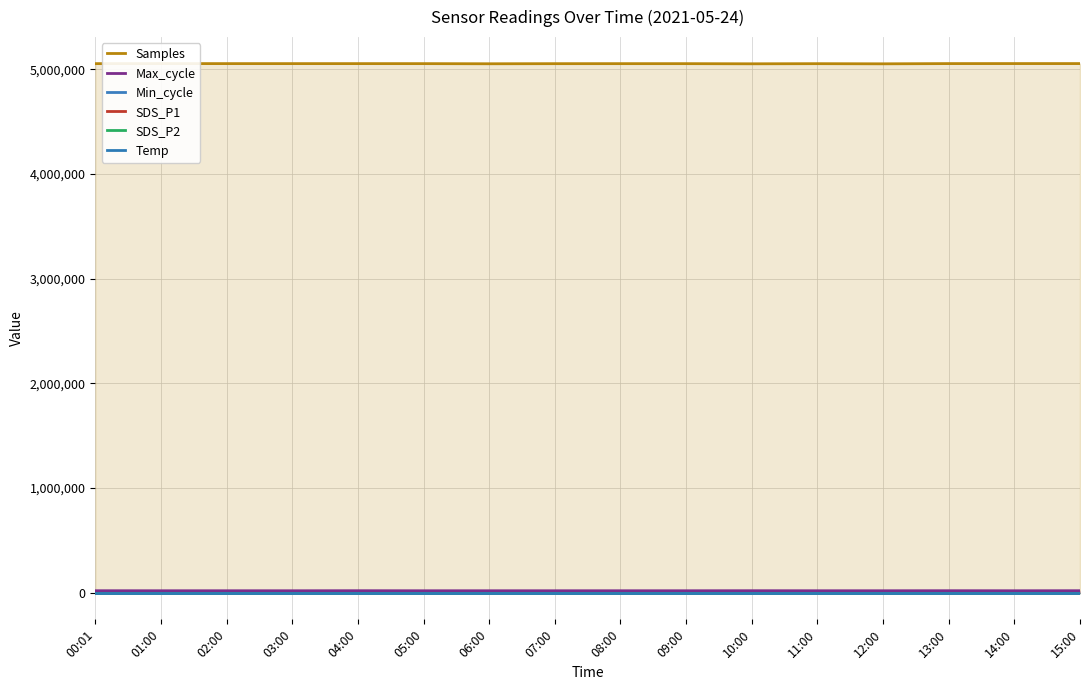

Where does the Samples series first go above 5052796?

01:00